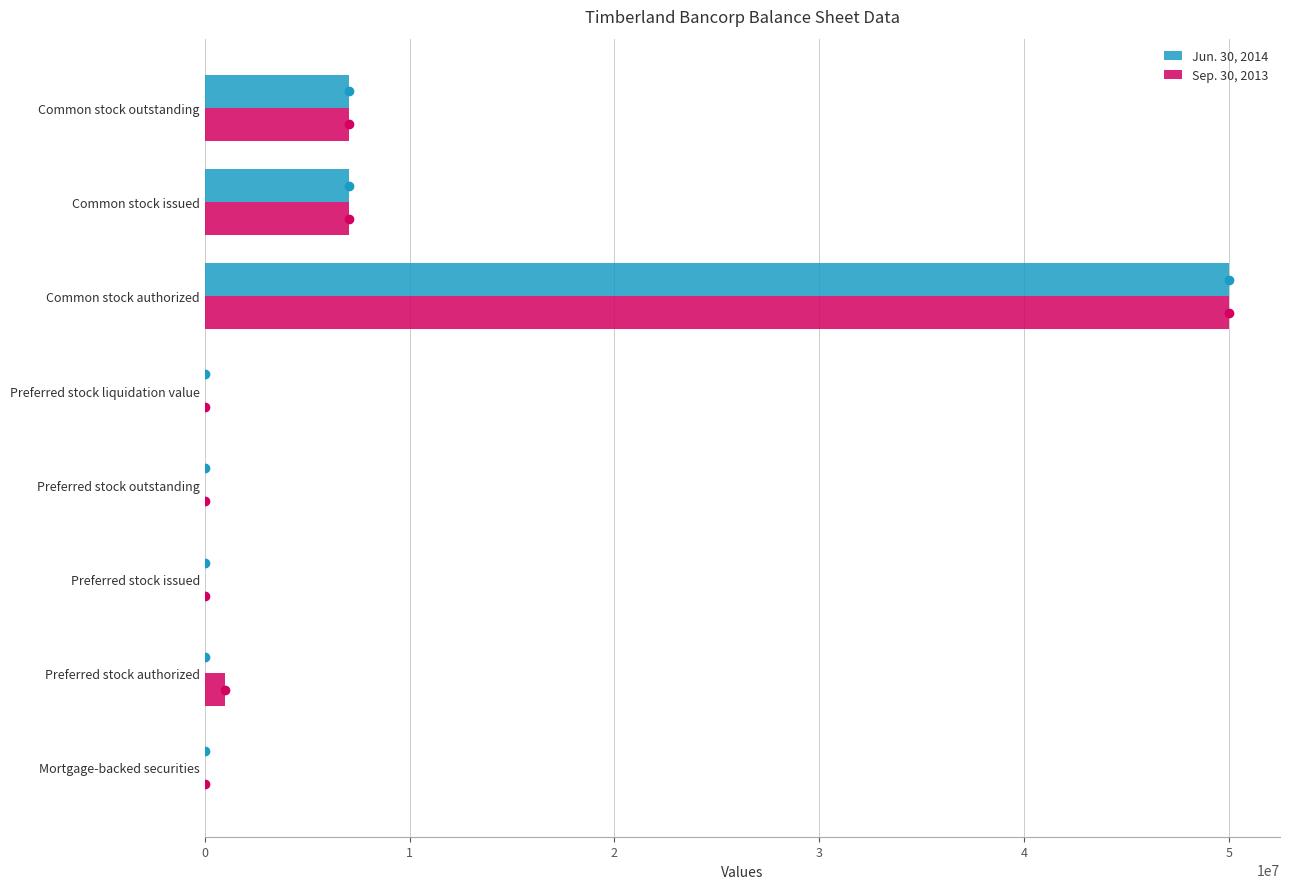

The Jun. 30, 2014 series shows 29671792 at Preferred stock authorized. True or false?

False